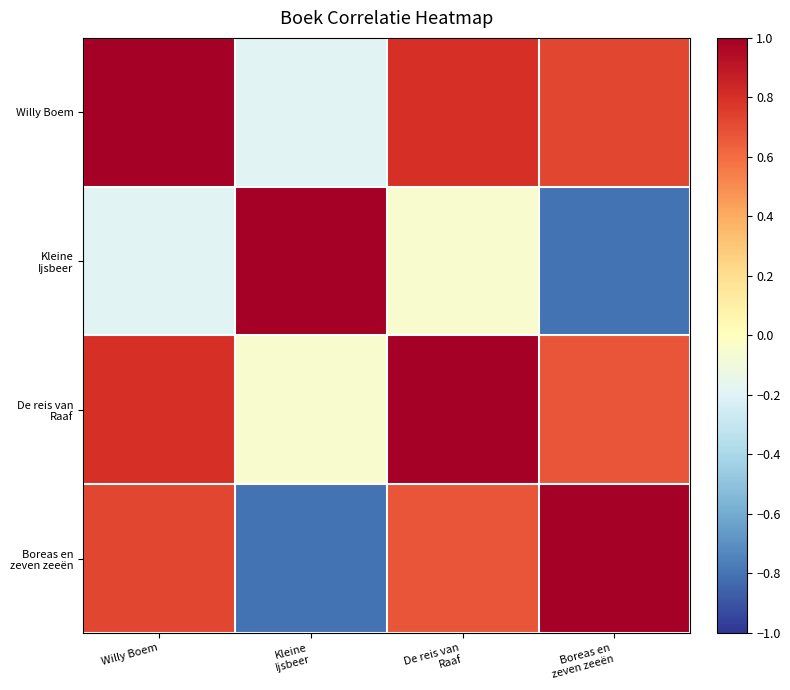

Which series has the widest spread of values?

Kleine Ijsbeer